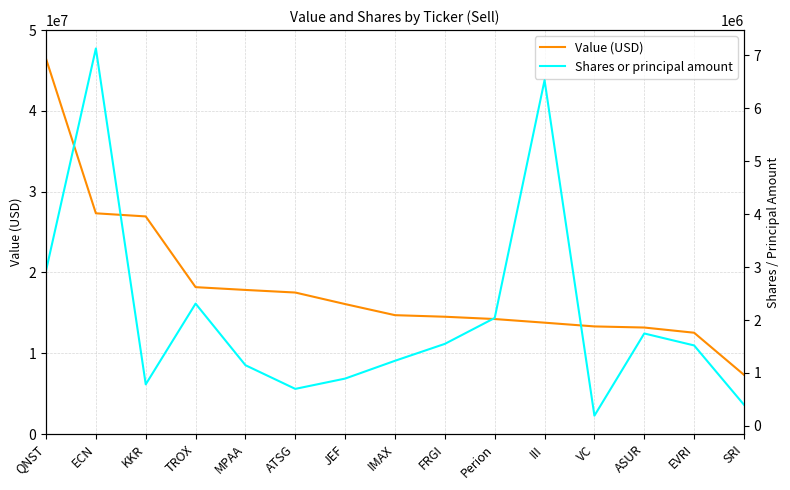

What is the maximum value for Value (USD)?

46456000